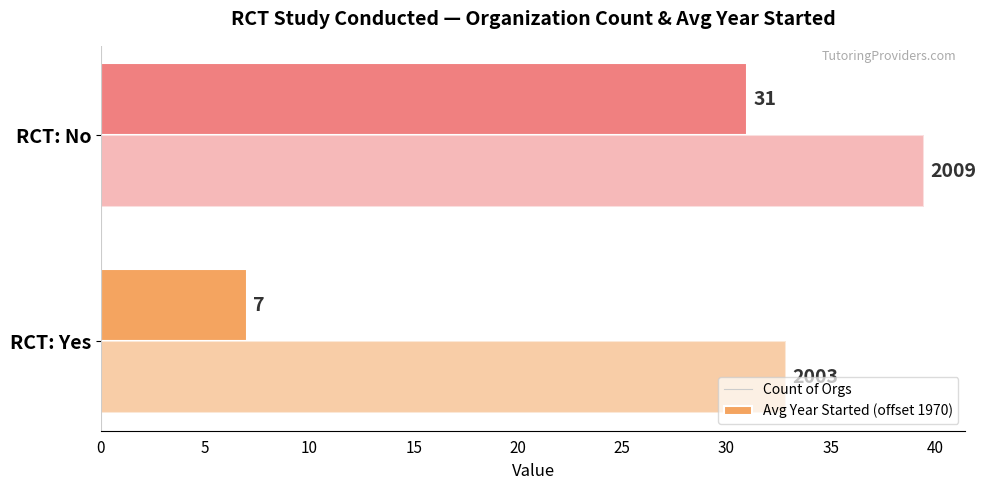

How many data points does each series have?

2